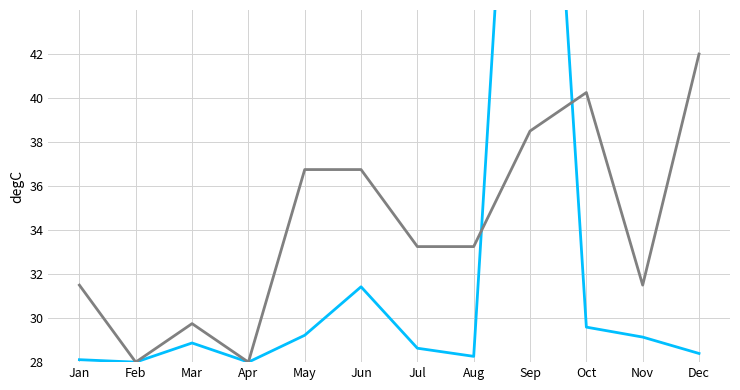

What is the difference between the maximum and second lowest values in the Total Monto (normalized) series?

42.0